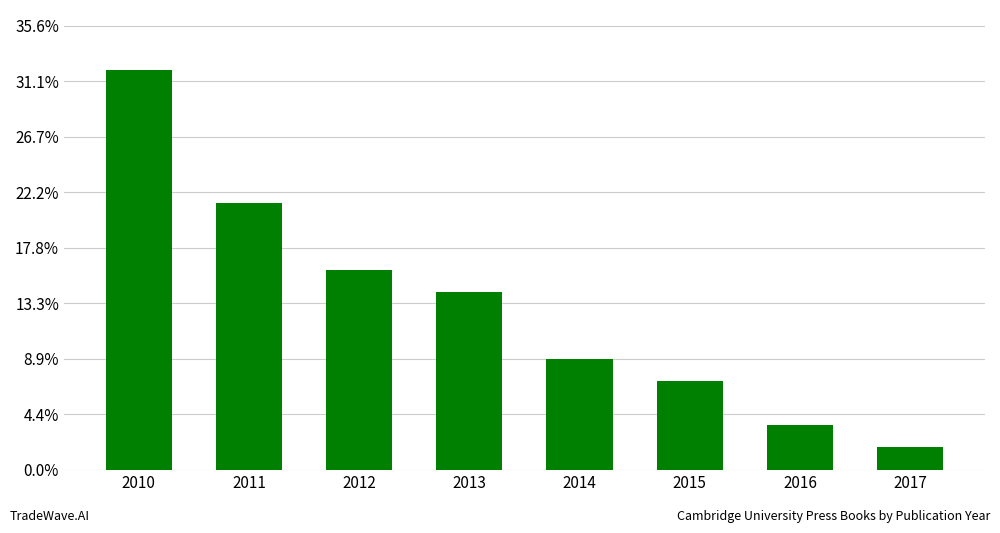

How many data points are less than 8?

4